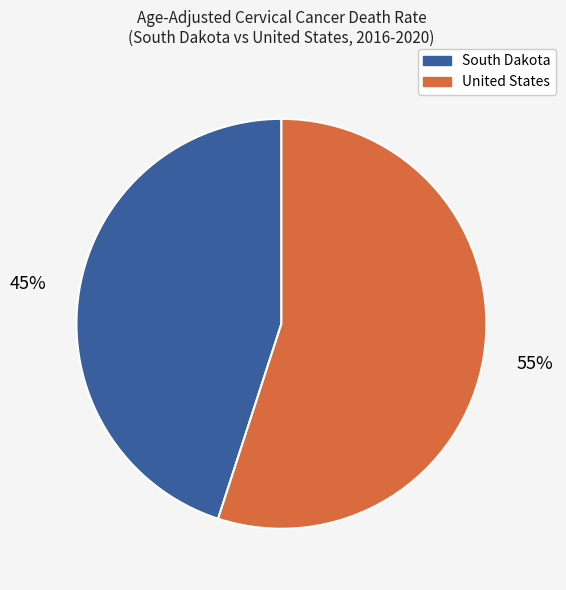

To the nearest percent, what is the difference between the largest and smallest slice percentages?

10%